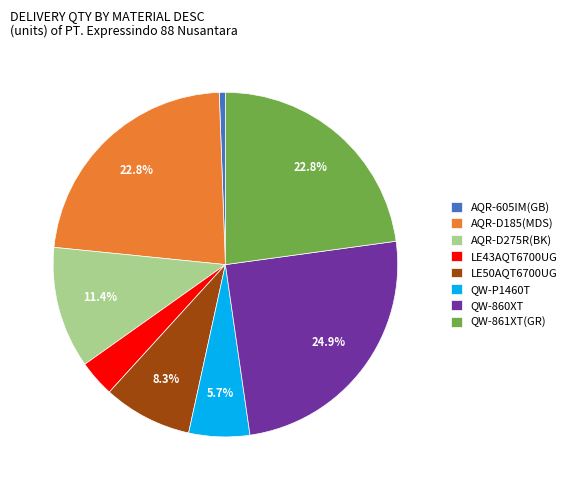

The AQR-D275R(BK) slice represents 4% of the pie. True or false?

False